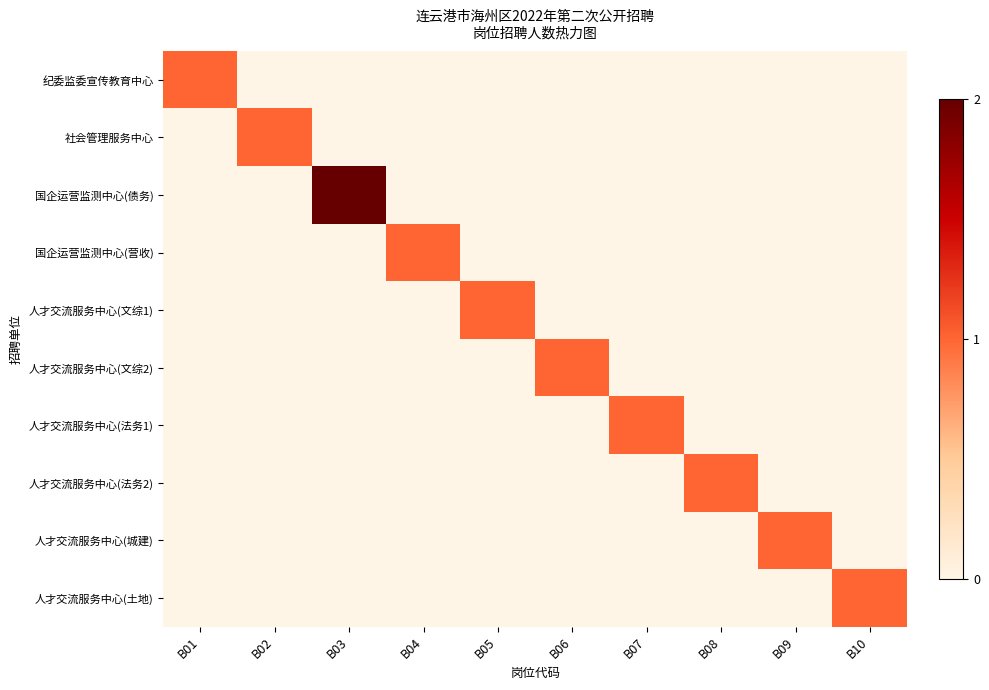

Reading left to right, transcribe all the data shown in this chart.

纪委监委宣传教育中心: B01=1	B02=0	B03=0	B04=0	B05=0	B06=0	B07=0	B08=0	B09=0	B10=0
社会管理服务中心: B01=0	B02=1	B03=0	B04=0	B05=0	B06=0	B07=0	B08=0	B09=0	B10=0
国企运营监测中心(债务): B01=0	B02=0	B03=2	B04=0	B05=0	B06=0	B07=0	B08=0	B09=0	B10=0
国企运营监测中心(营收): B01=0	B02=0	B03=0	B04=1	B05=0	B06=0	B07=0	B08=0	B09=0	B10=0
人才交流服务中心(文综1): B01=0	B02=0	B03=0	B04=0	B05=1	B06=0	B07=0	B08=0	B09=0	B10=0
人才交流服务中心(文综2): B01=0	B02=0	B03=0	B04=0	B05=0	B06=1	B07=0	B08=0	B09=0	B10=0
人才交流服务中心(法务1): B01=0	B02=0	B03=0	B04=0	B05=0	B06=0	B07=1	B08=0	B09=0	B10=0
人才交流服务中心(法务2): B01=0	B02=0	B03=0	B04=0	B05=0	B06=0	B07=0	B08=1	B09=0	B10=0
人才交流服务中心(城建): B01=0	B02=0	B03=0	B04=0	B05=0	B06=0	B07=0	B08=0	B09=1	B10=0
人才交流服务中心(土地): B01=0	B02=0	B03=0	B04=0	B05=0	B06=0	B07=0	B08=0	B09=0	B10=1